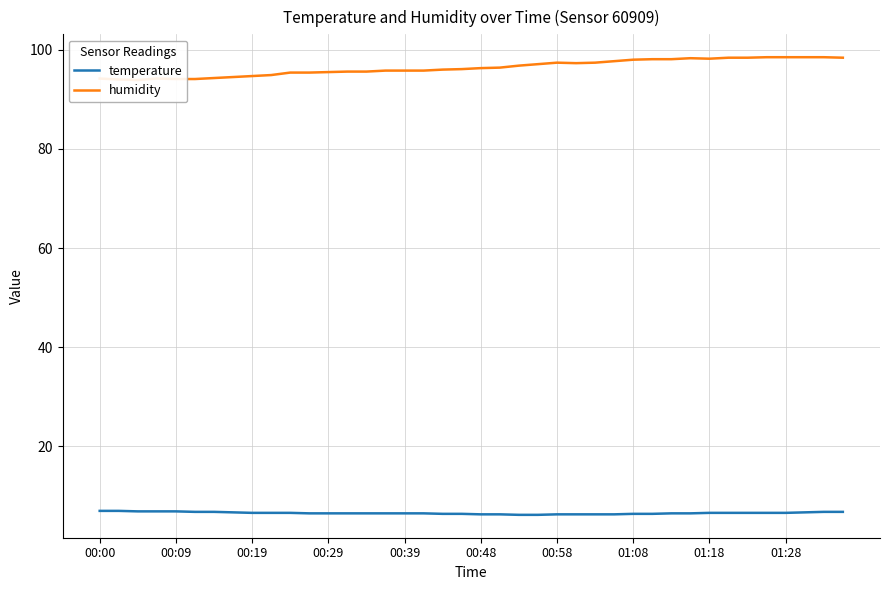

What is the maximum value shown in the chart?

98.5